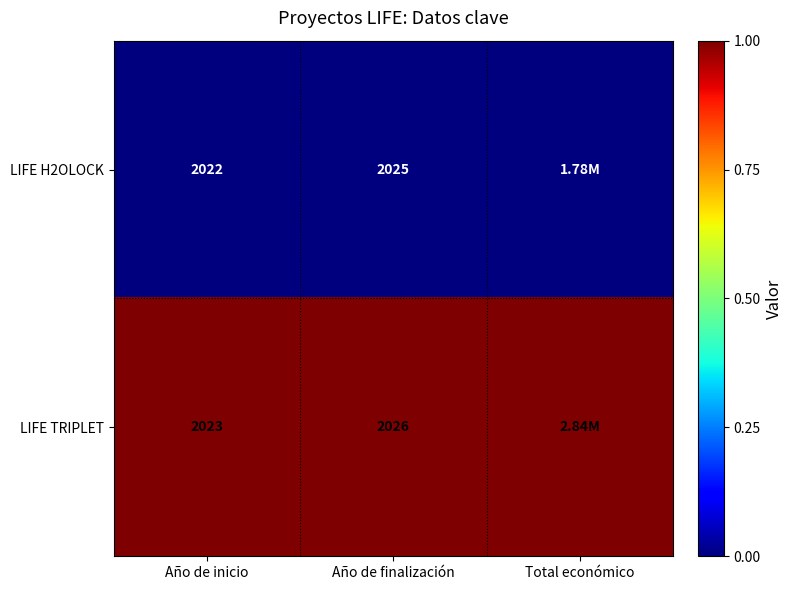

Rank the series at Año de finalización from lowest to highest value.

LIFE H2OLOCK, LIFE TRIPLET